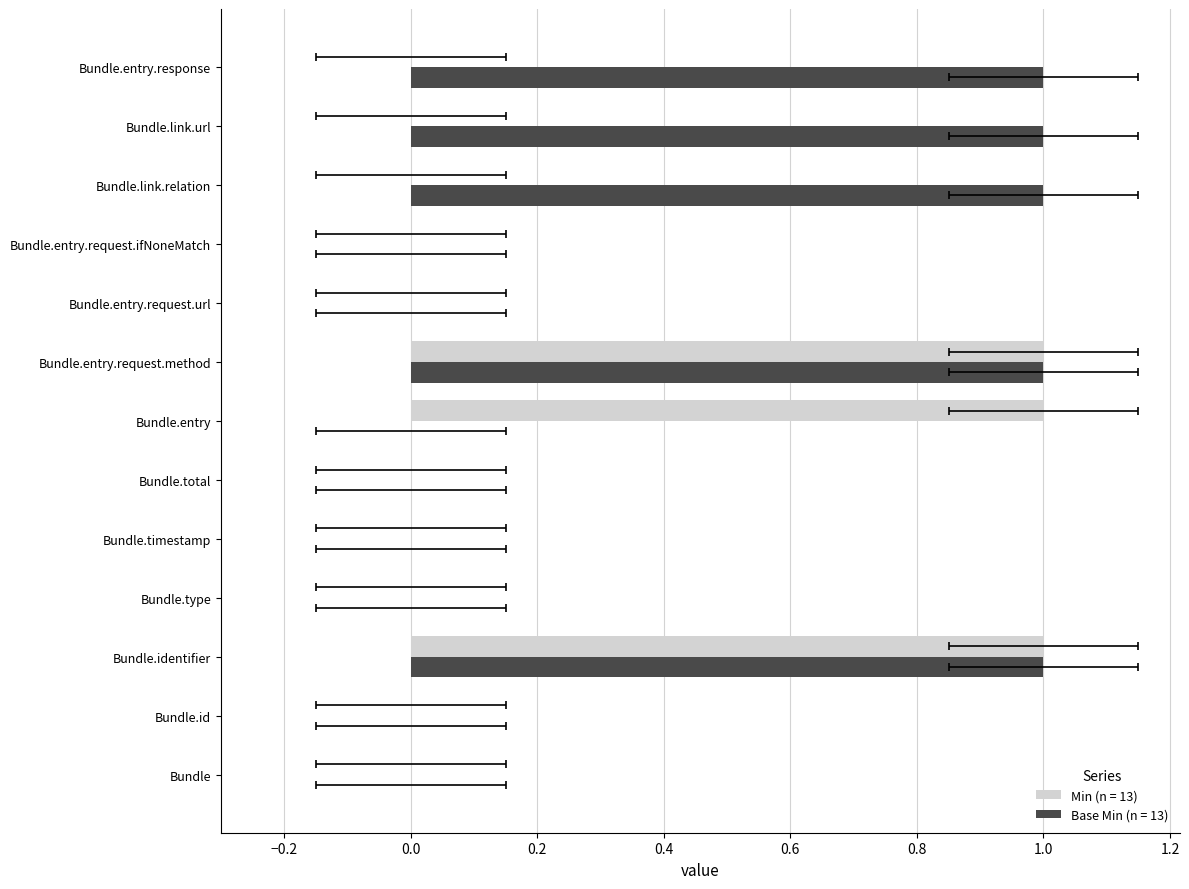

Rank the series by their average value, from highest to lowest.

Base Min, Min